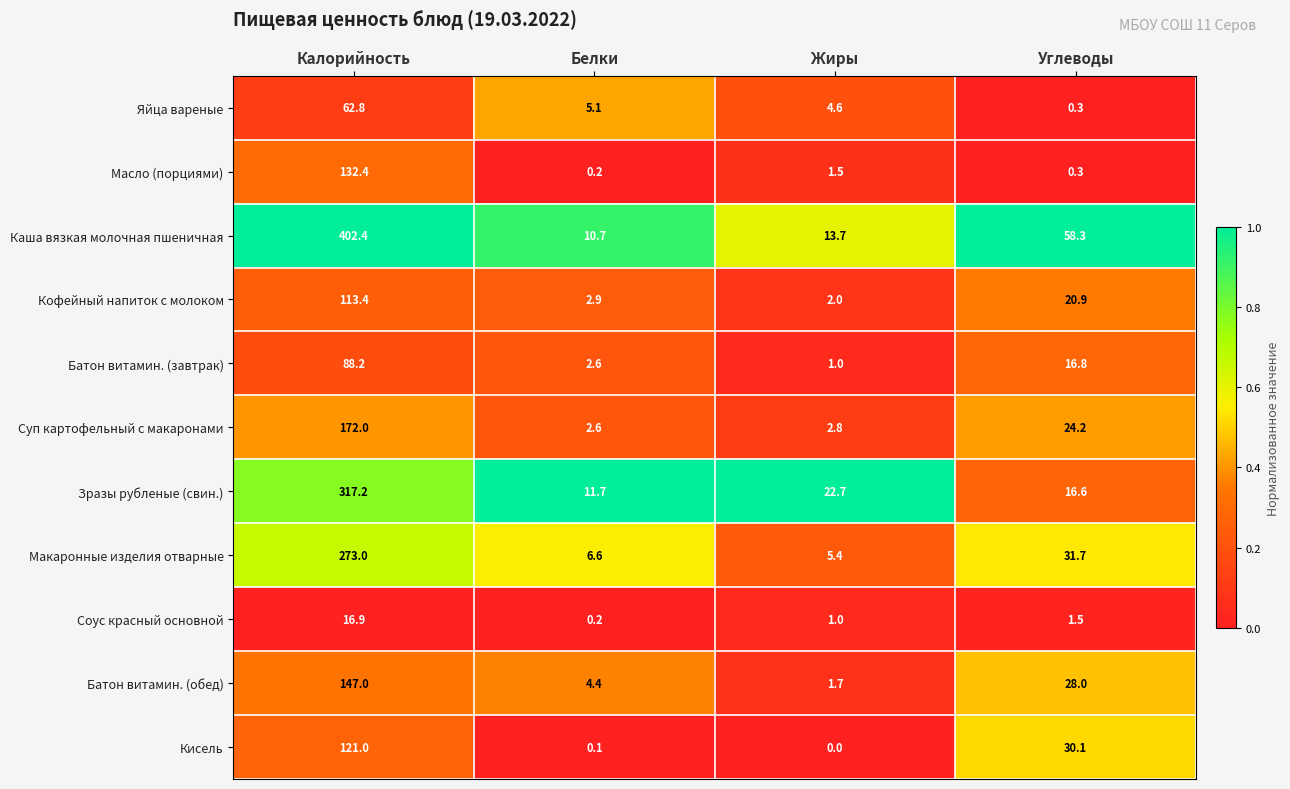

Which label corresponds to the largest value in the chart?

Калорийность